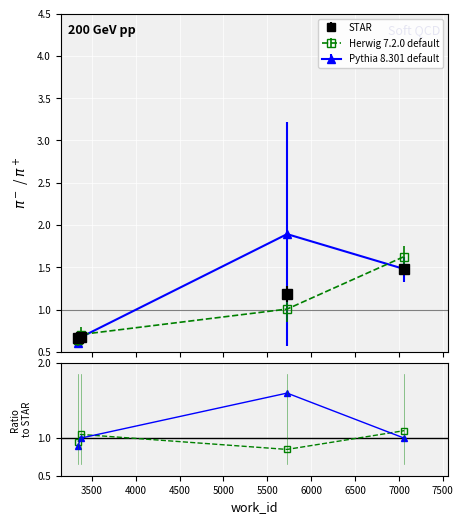

What is the minimum value for STAR?

0.7